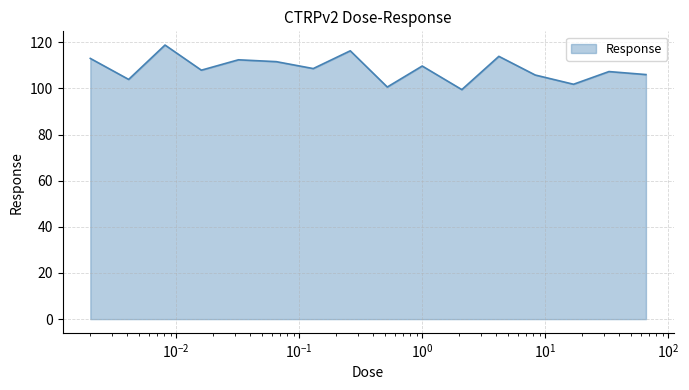

What is the greatest value displayed?

118.8